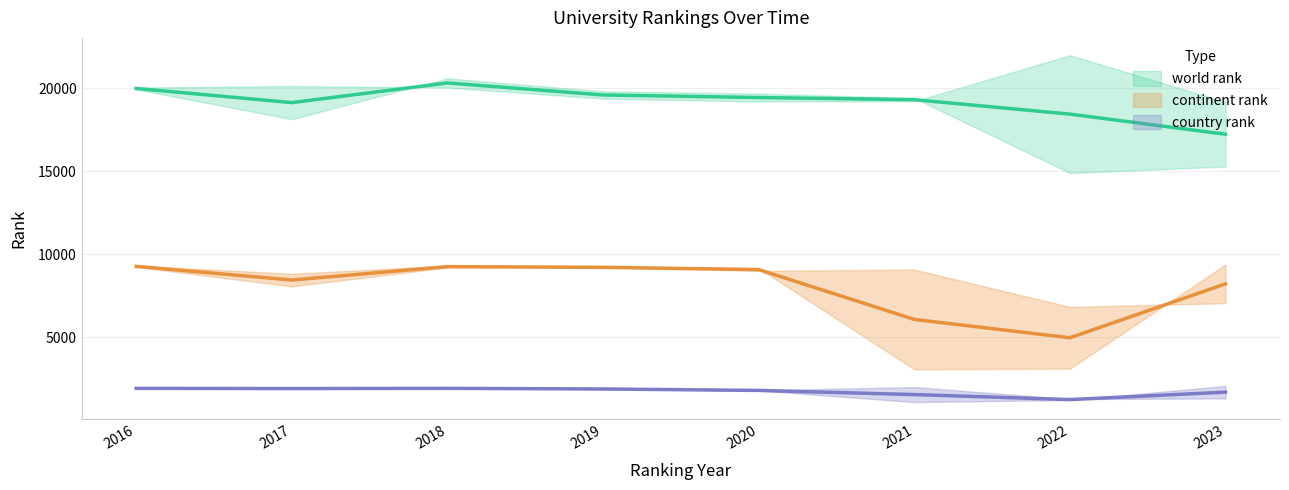

Where does the world rank series first go above 19689?

2016